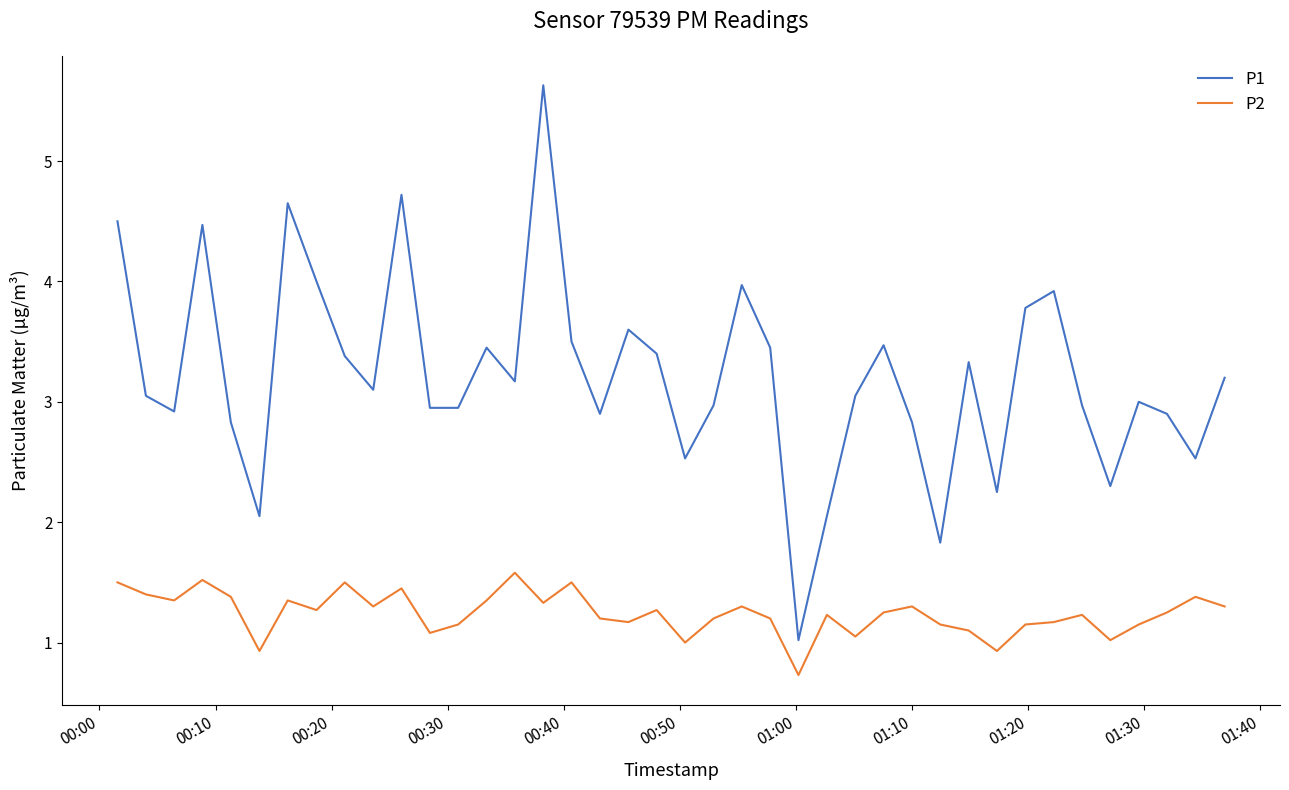

True or false: P1 has more than 1 interior local peaks.

True